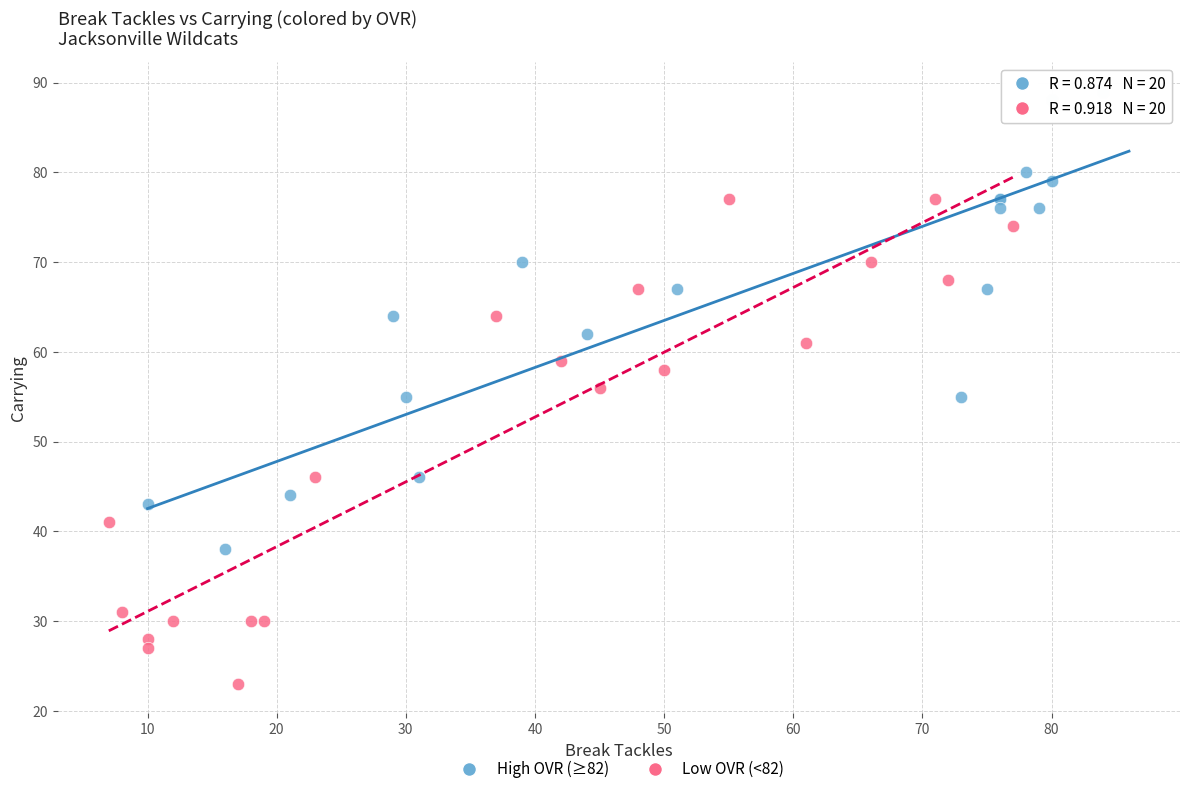

Which series reaches the minimum Y coordinate?

Low OVR (<82)